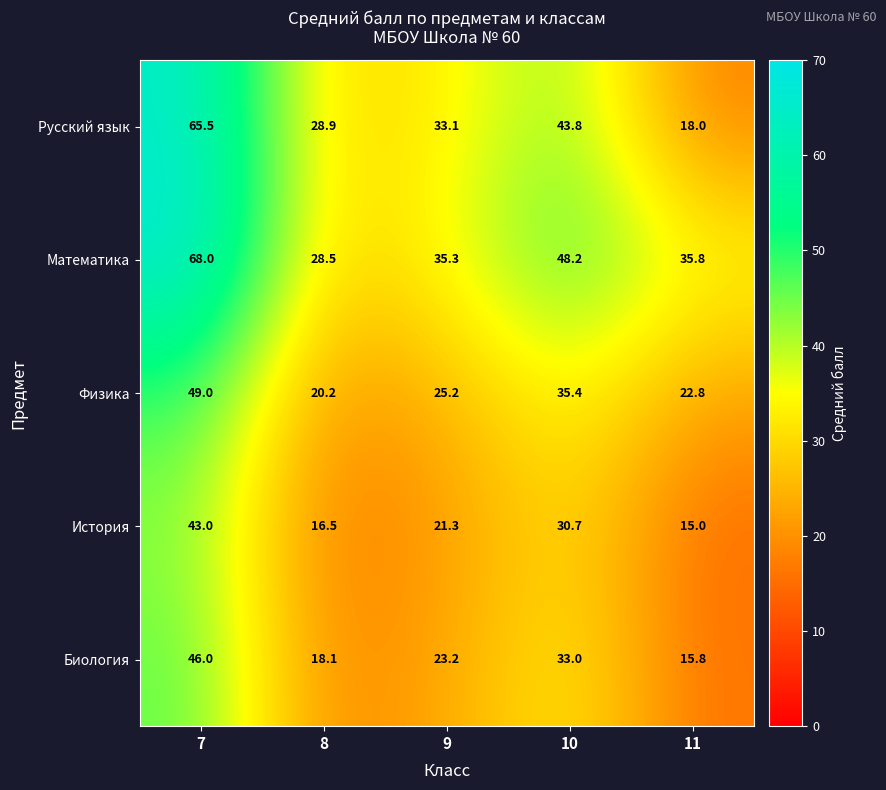

Which series has the largest range (max minus min)?

Русский язык